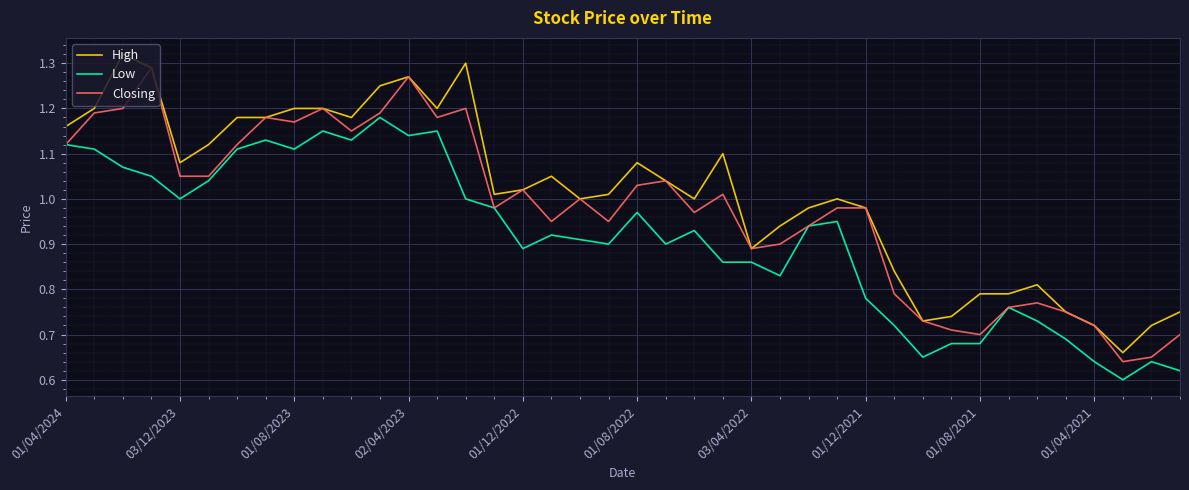

Which series has the largest total across all categories?

High